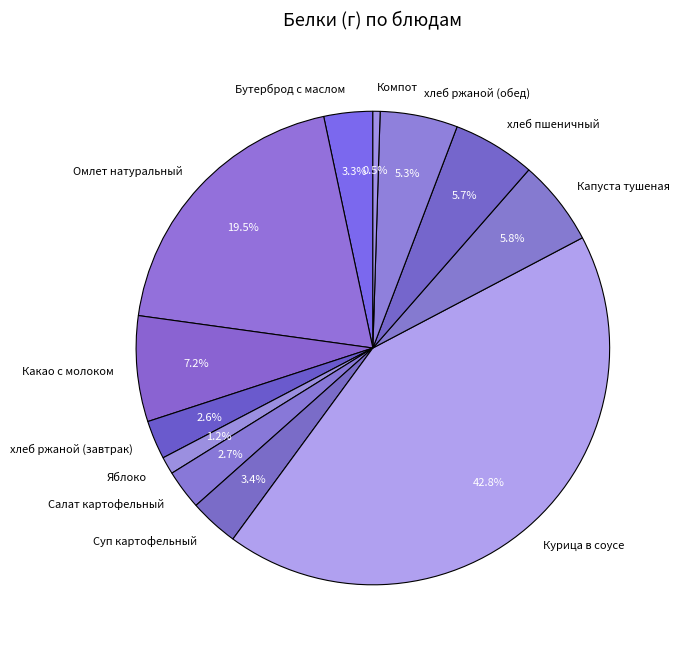

What is the total percentage of Курица в соусе and хлеб ржаной (обед)?

48.1%